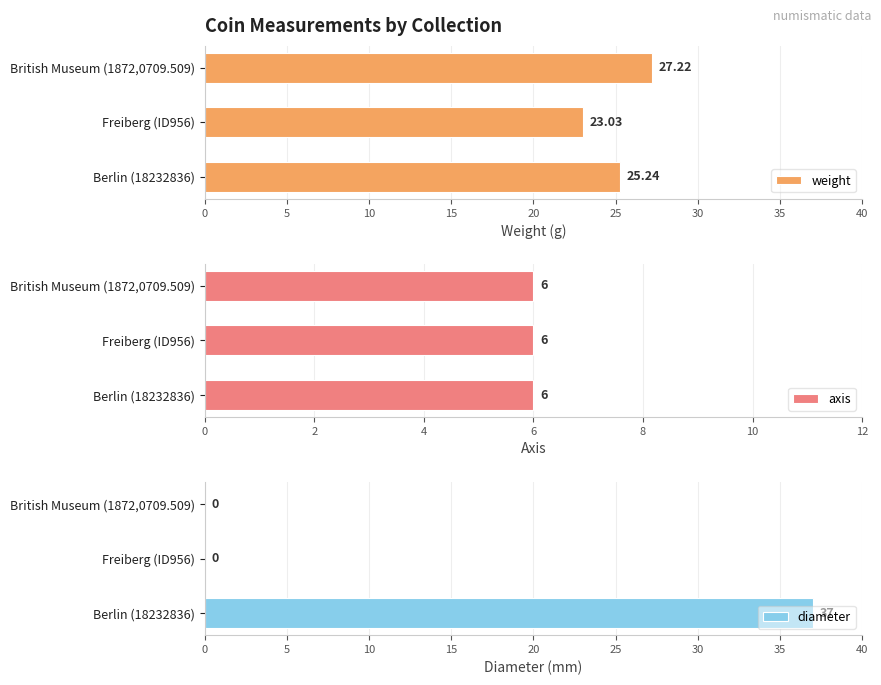

How many groups of bars are there?

3